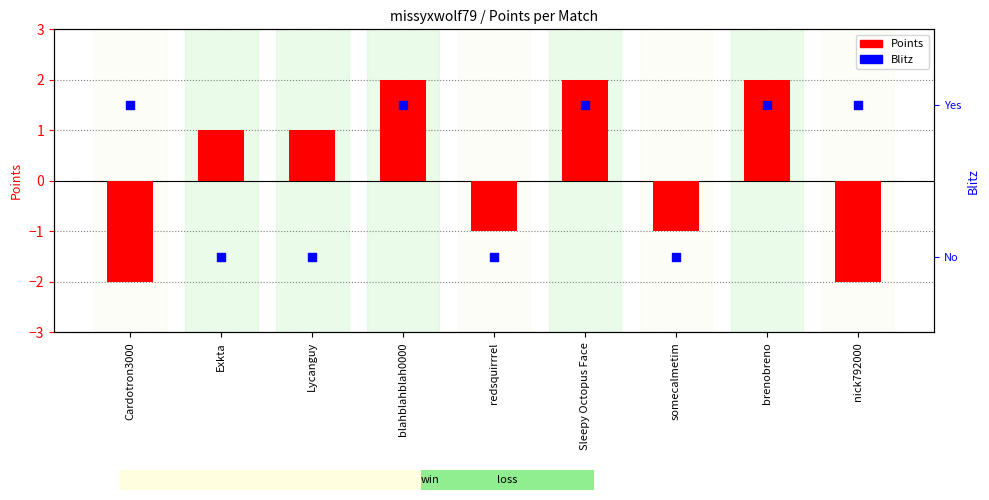

Is the value of Points at Lycanguy greater than the value of Blitz at Sleepy Octopus Face?

No